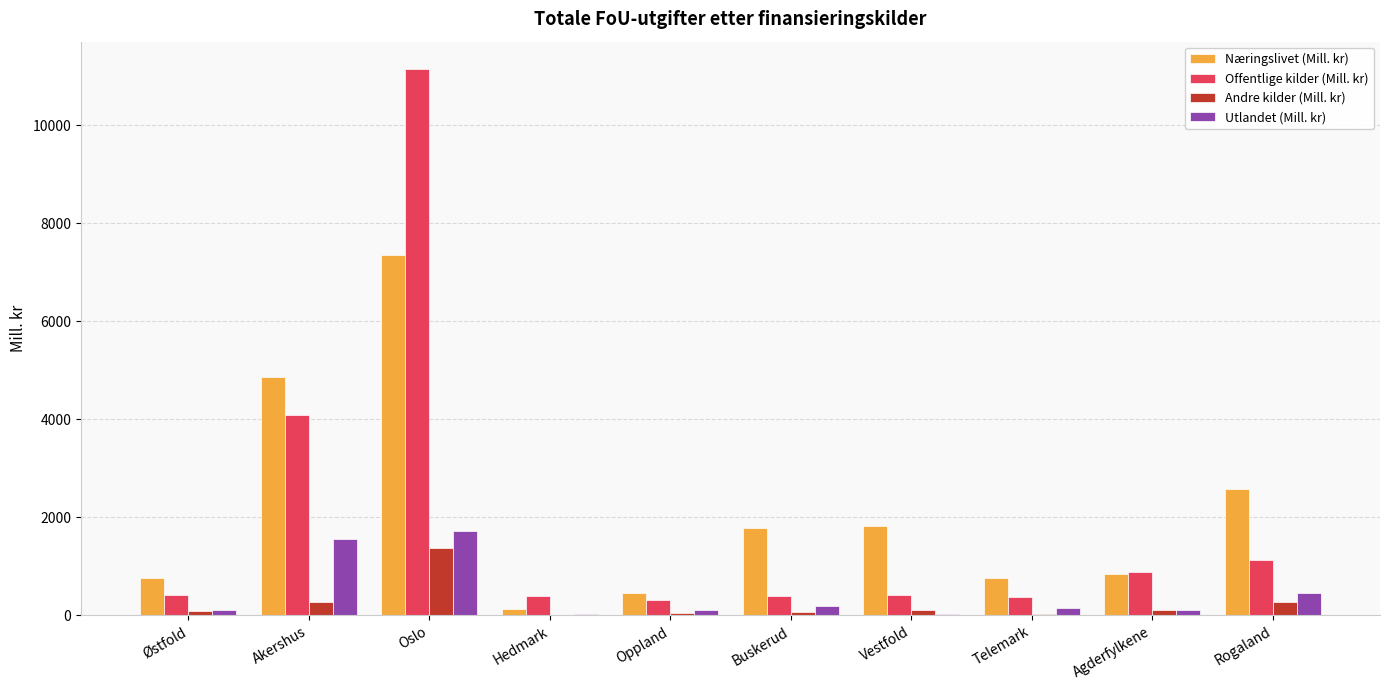

Which series changed the most between Hedmark and Telemark?

Næringslivet (Mill. kr)